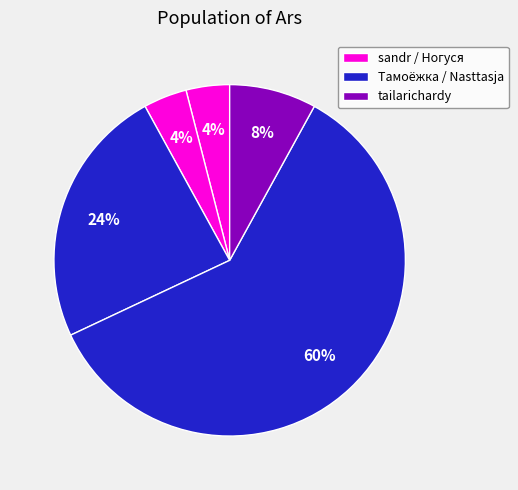

Is there any slice that represents more than half of the pie?

Yes